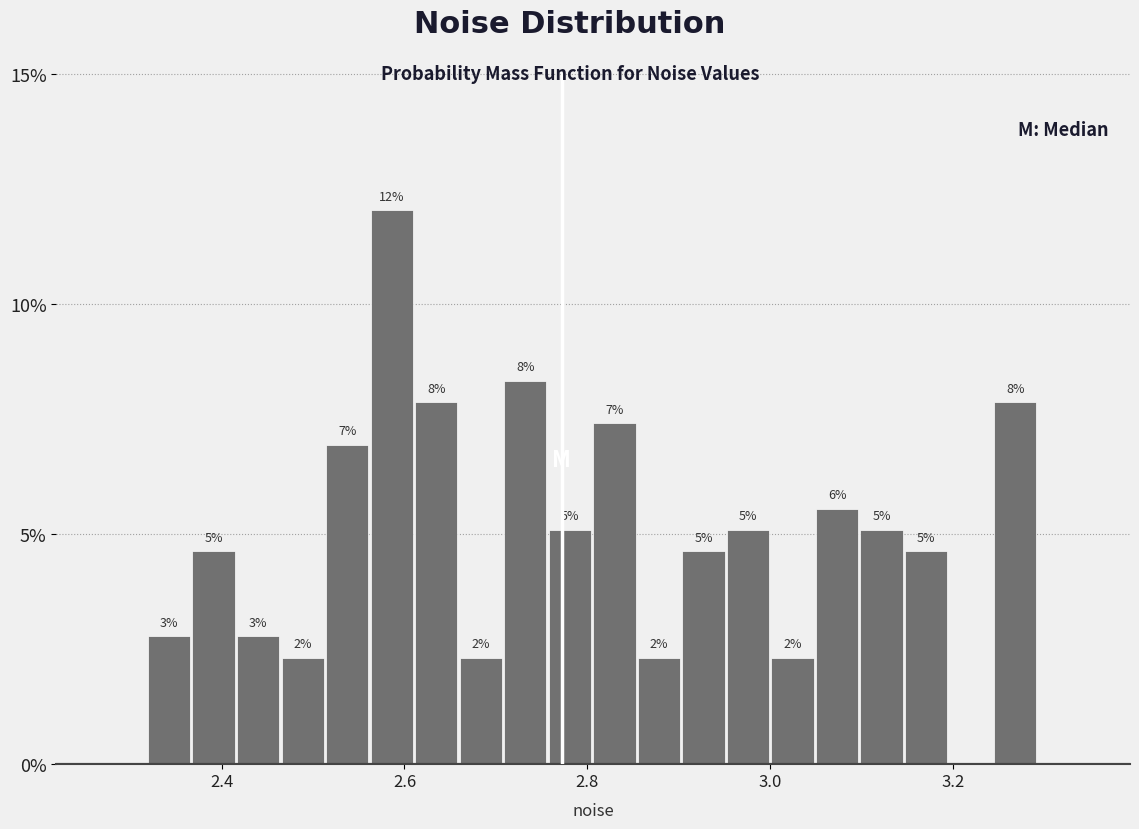

Read against the x-axis, roughly where is the centre of the tallest bar?

2.58